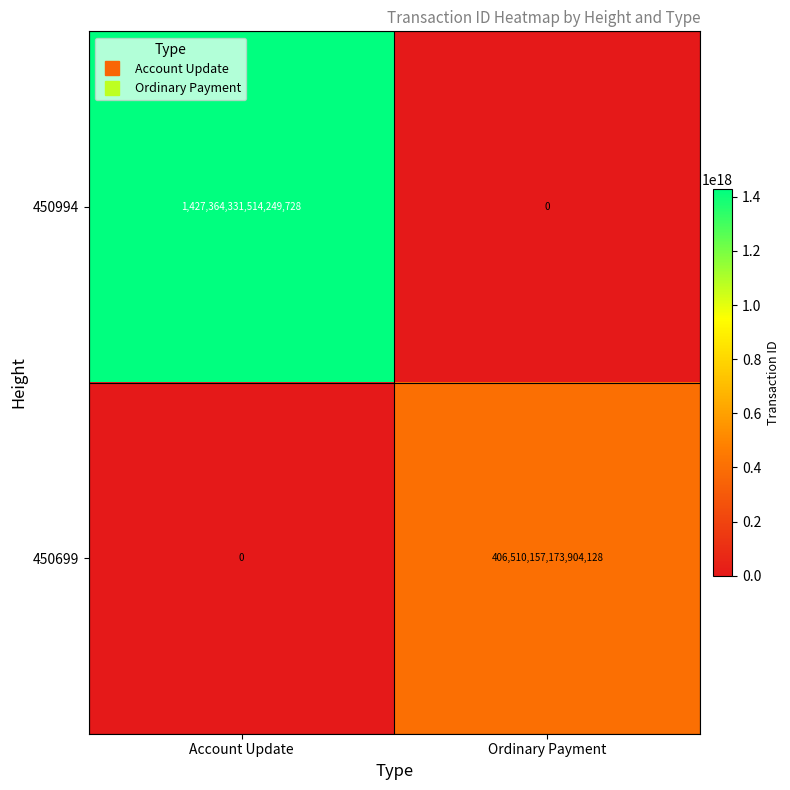

The value of 450994 at Account Update is 1983141075675651840. True or false?

False